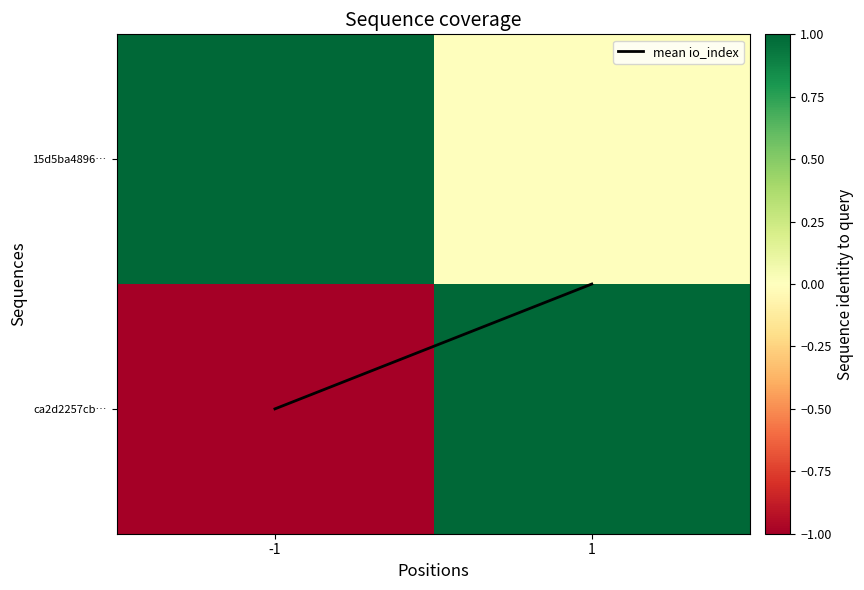

At how many categories does at least one series exceed 0?

2